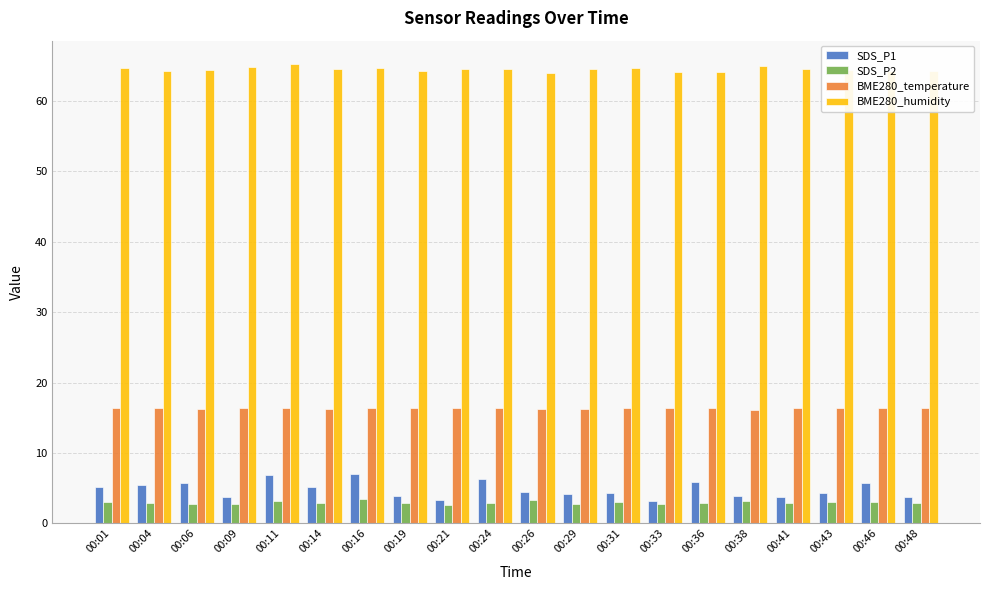

What is the total value across all series at 00:24?

90.2